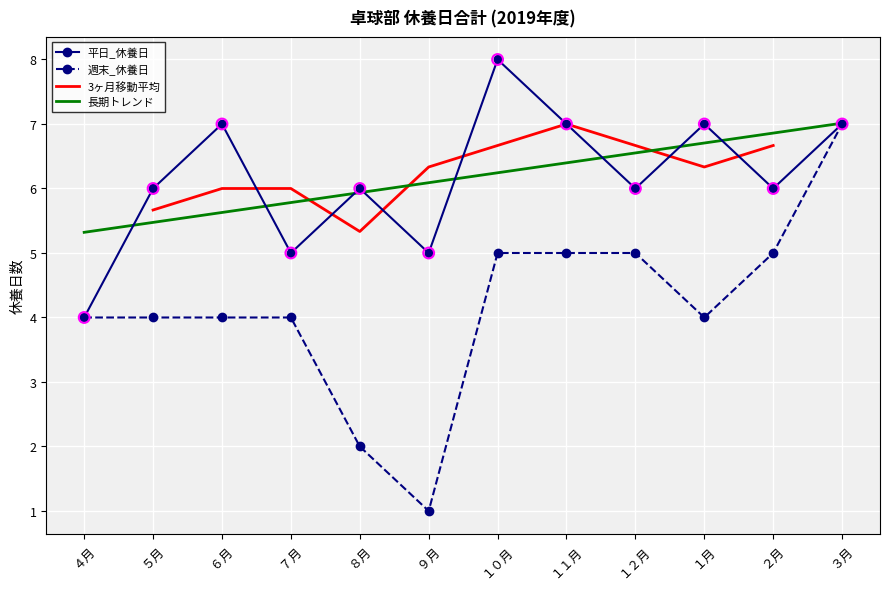

Which series reaches the minimum Y coordinate?

週末_休養日